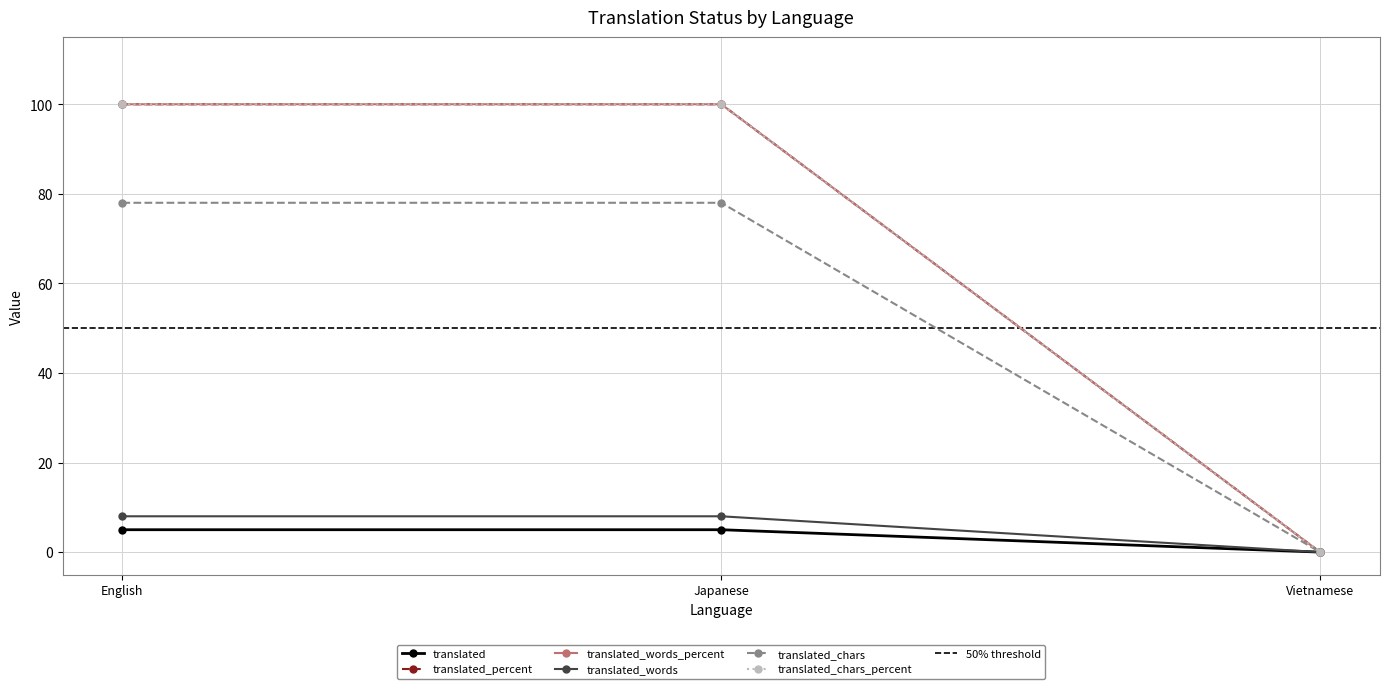

What is the difference between the translated_words_percent values at Vietnamese and Japanese?

100